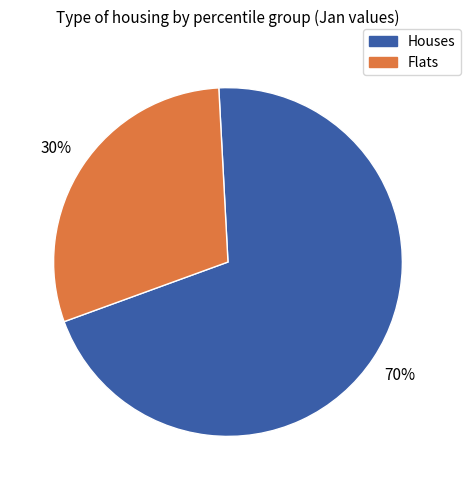

Is the sum of Houses and Flats greater than half?

Yes